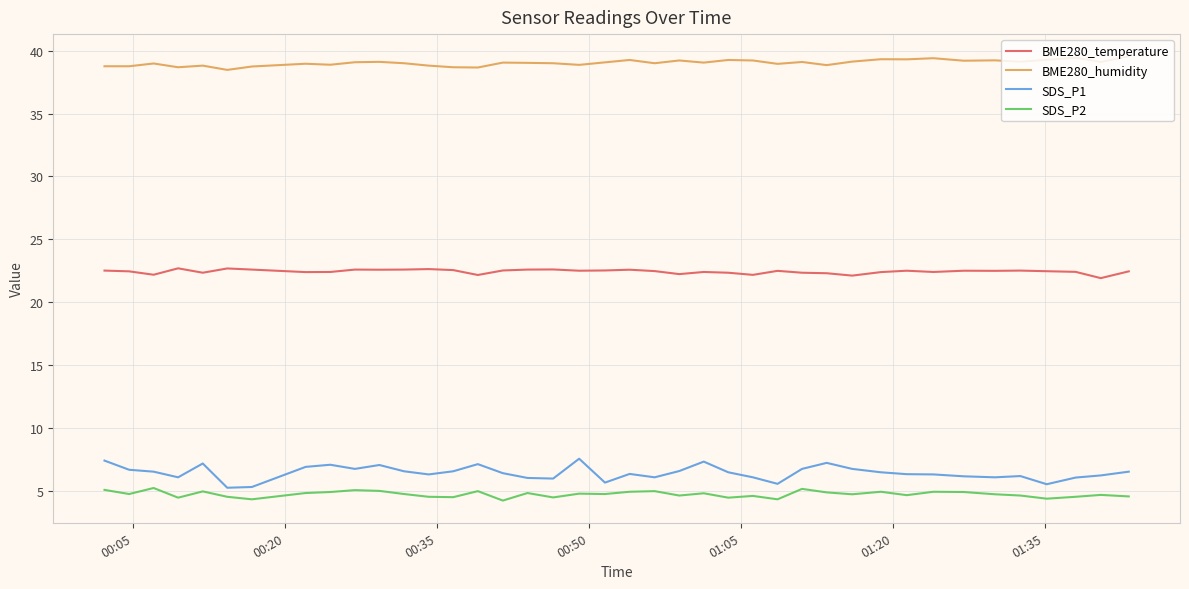

List the series in order of their peak value, highest first.

BME280_humidity, BME280_temperature, SDS_P1, SDS_P2